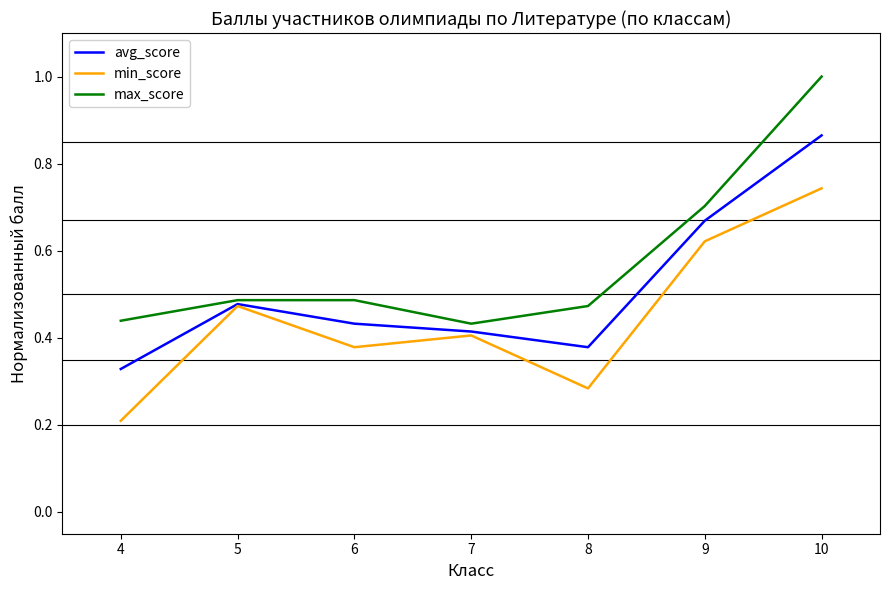

Which series has the largest total across all categories?

max_score